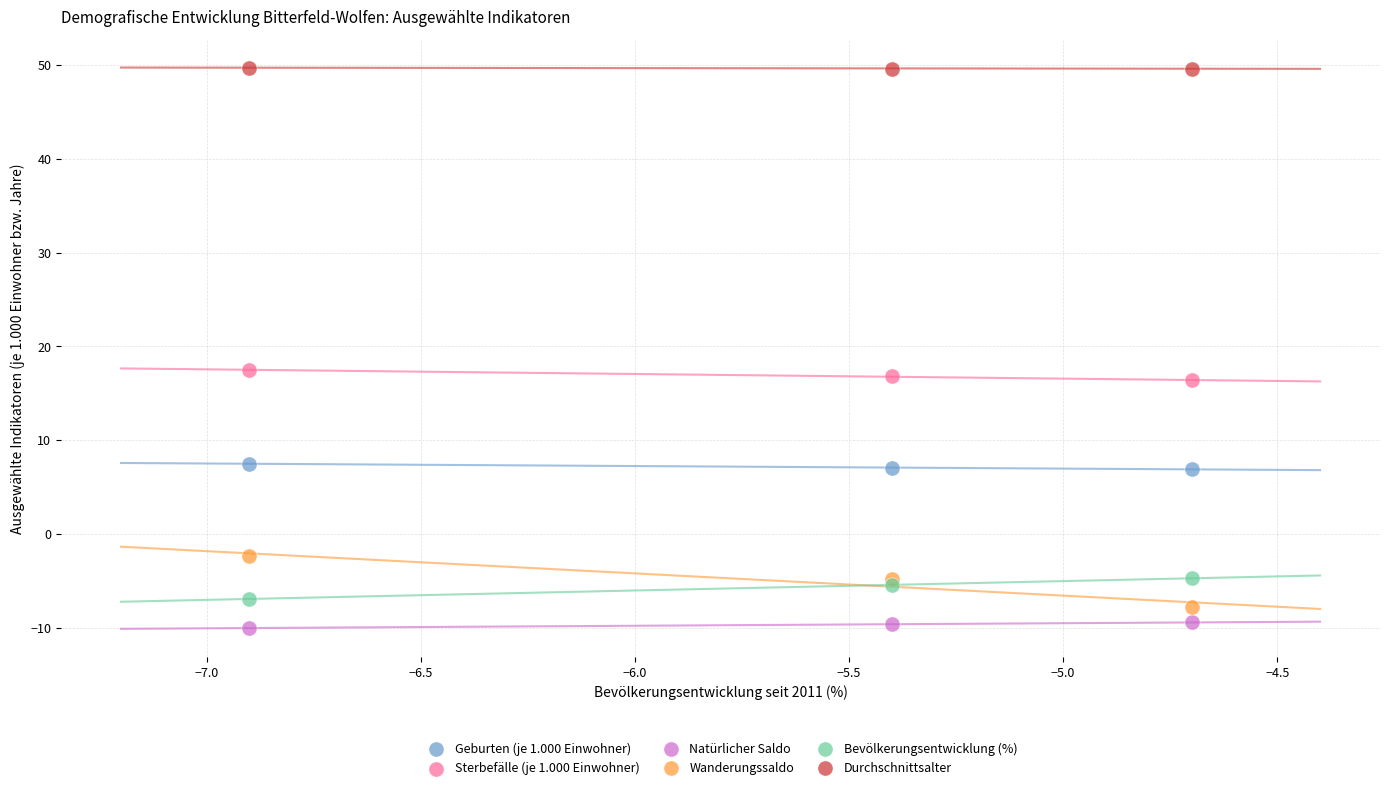

Across all series, what Y value is closest to 19?

17.5